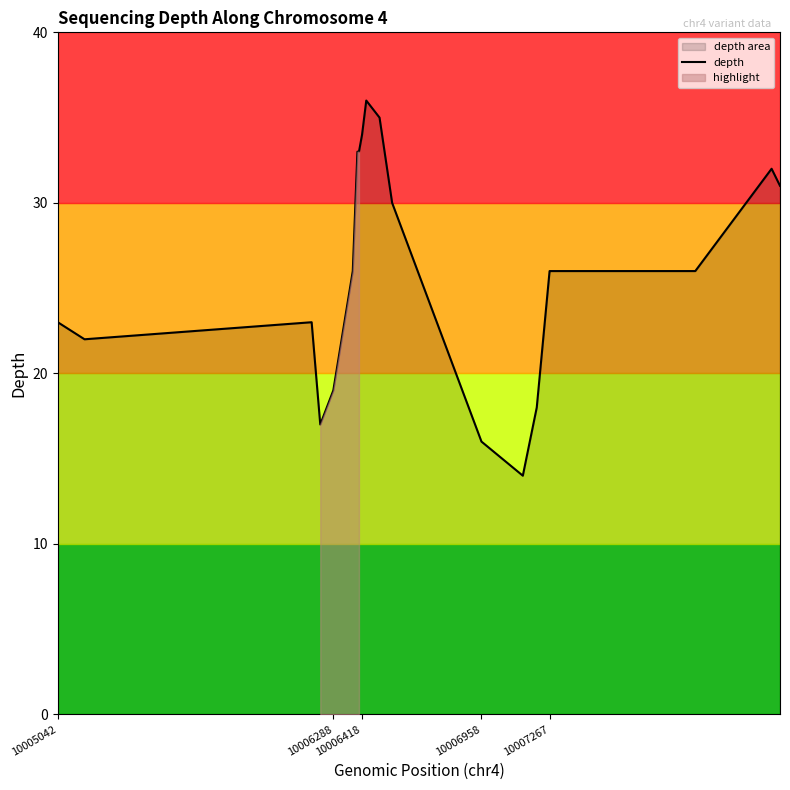

How many points are lower than both their immediate neighbors (excluding endpoints)?

3